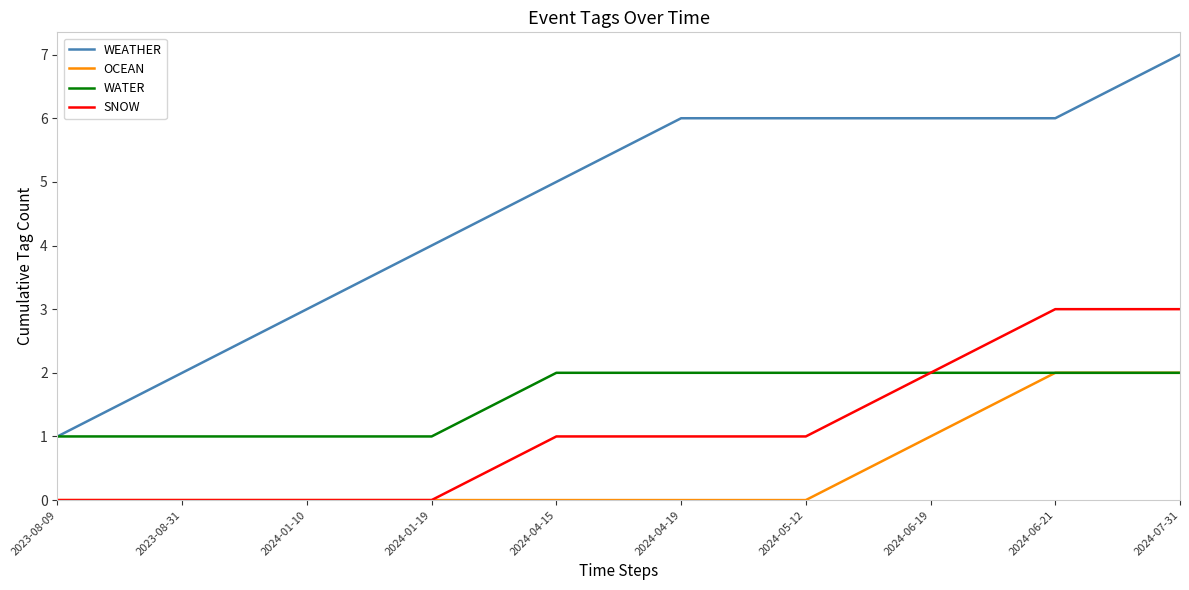

What position from the left is 2024-06-19?

8